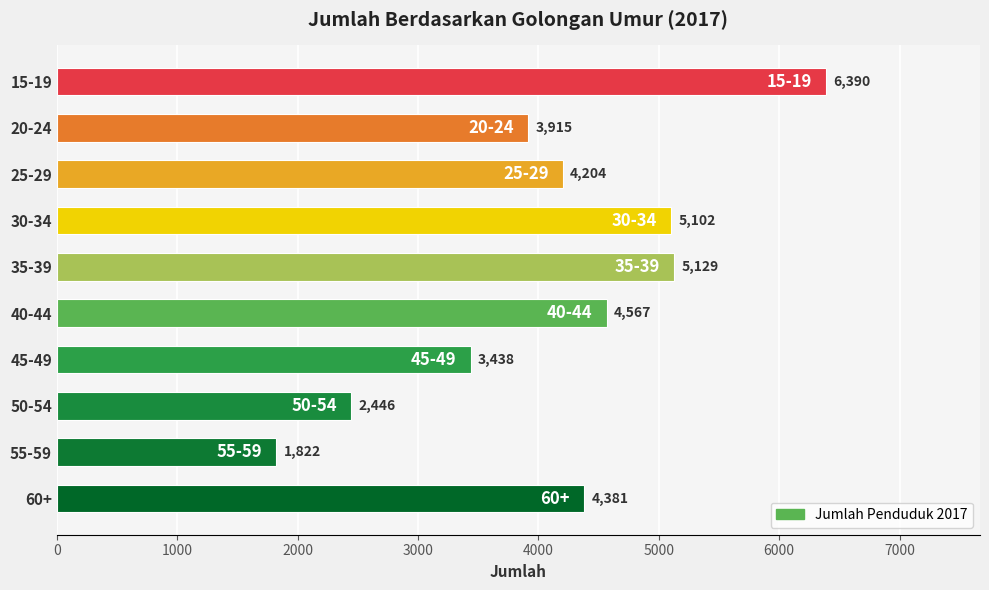

What is the ratio of the value at 25-29 to the value at 45-49?

1.2